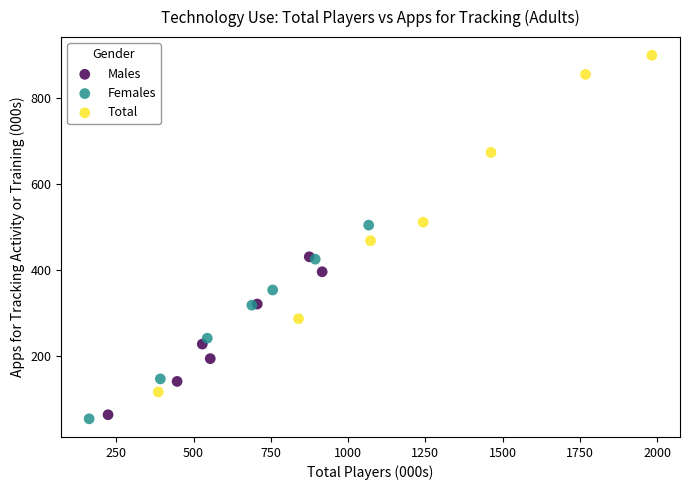

What are all the series names shown in the legend?

Males, Females, Total